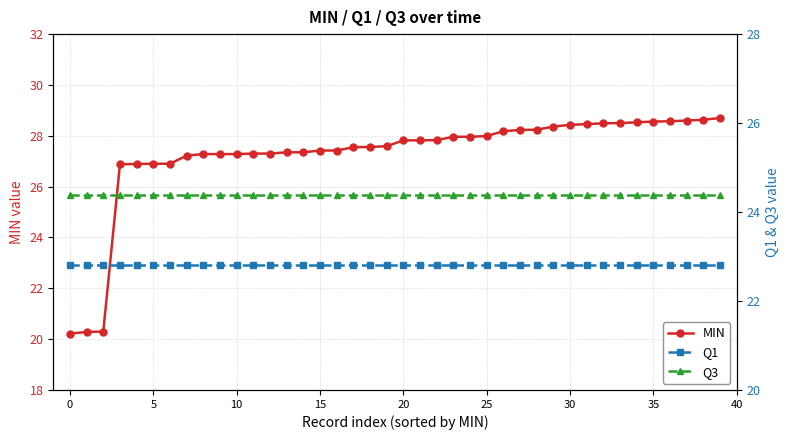

What is the total value across all series at 28?

75.4